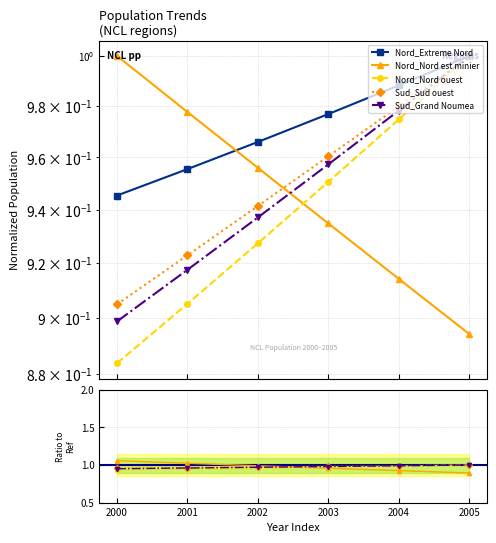

What is the value of the Sud_Grand Noumea point at the 3rd from the left?

0.9